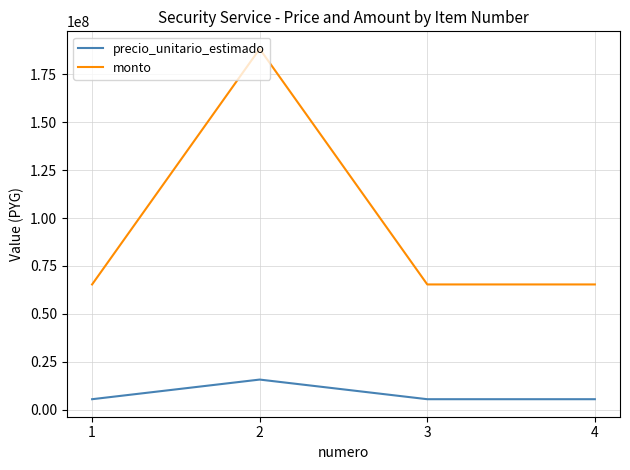

What is the difference between the monto values at 1 and 2?

122979072